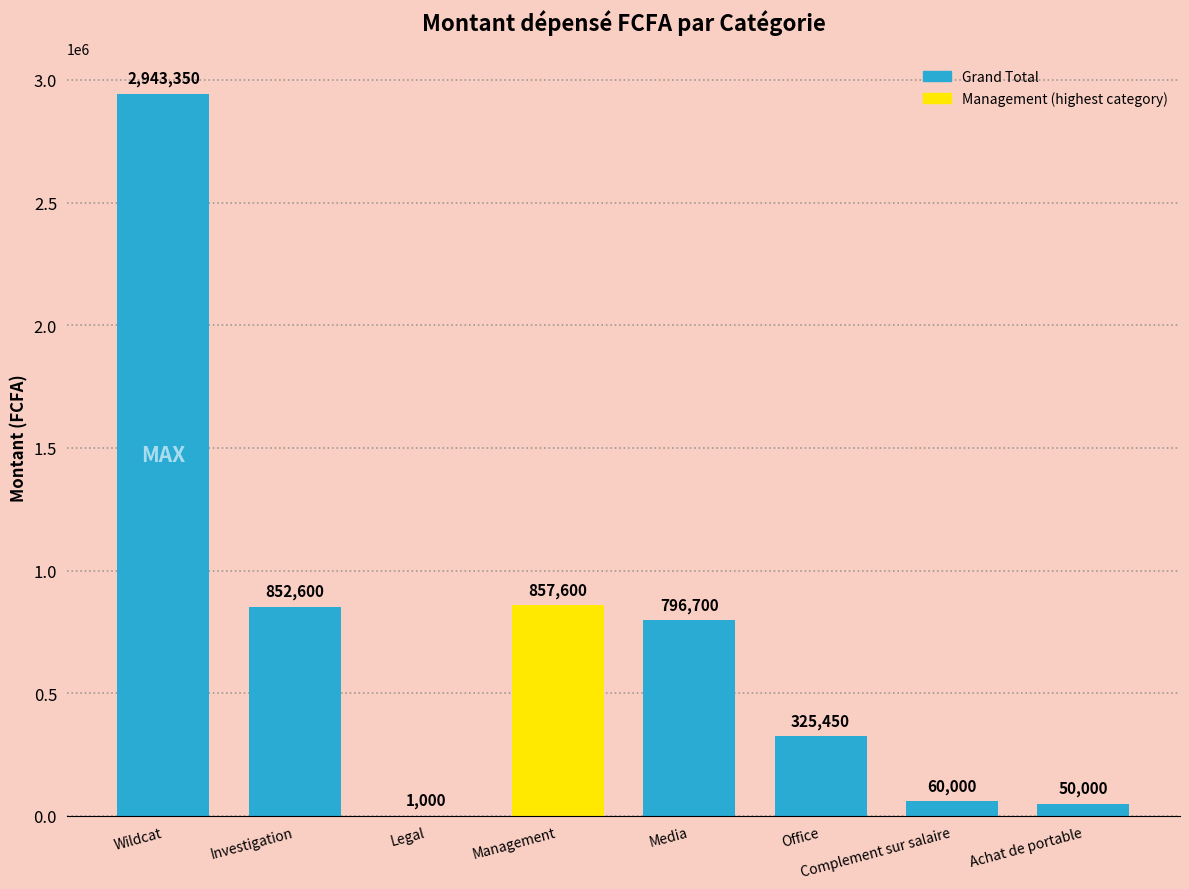

At which label does the data first exceed 796700?

Wildcat